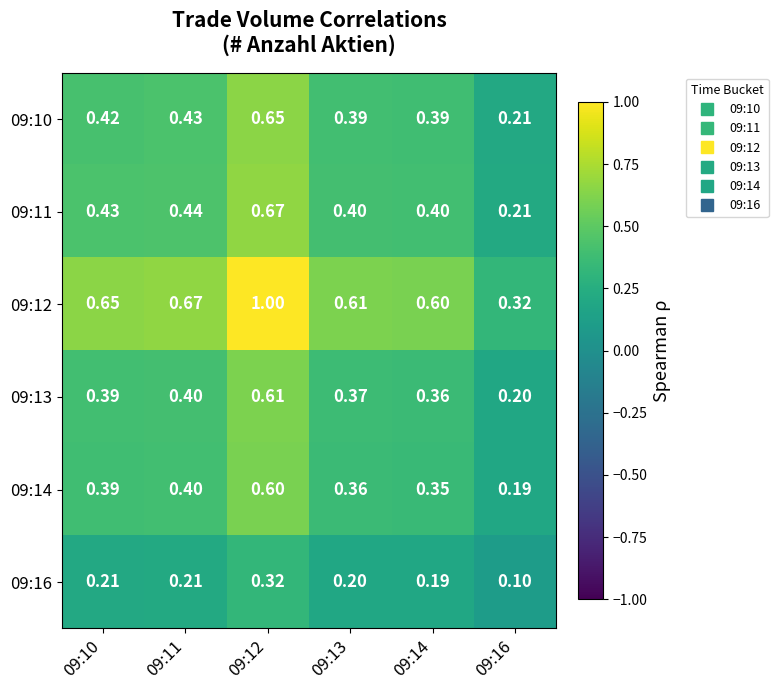

Which series has the largest total across all categories?

09:12